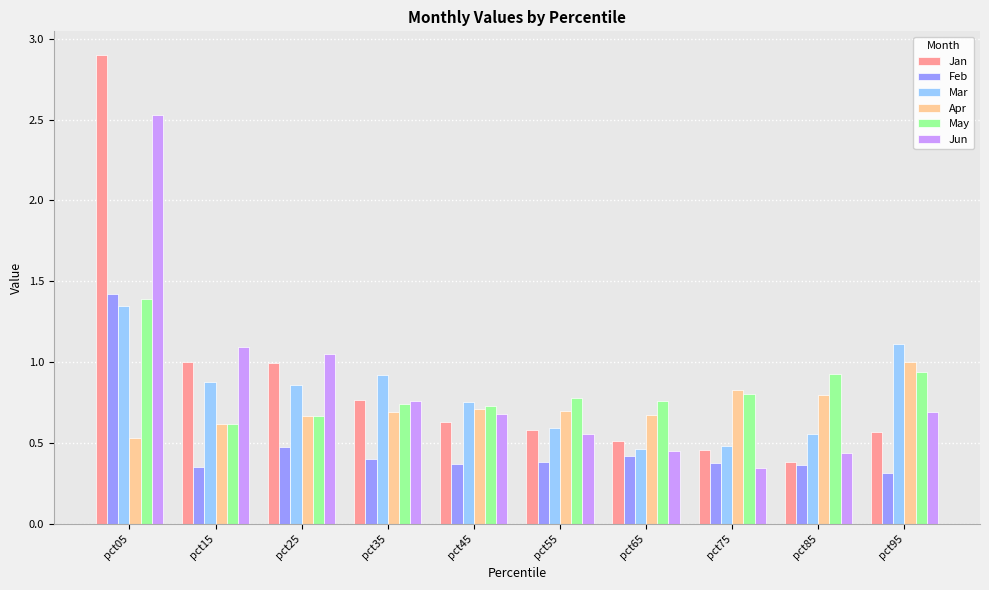

True or false: Mar has a value of 0.9 at pct35.

True